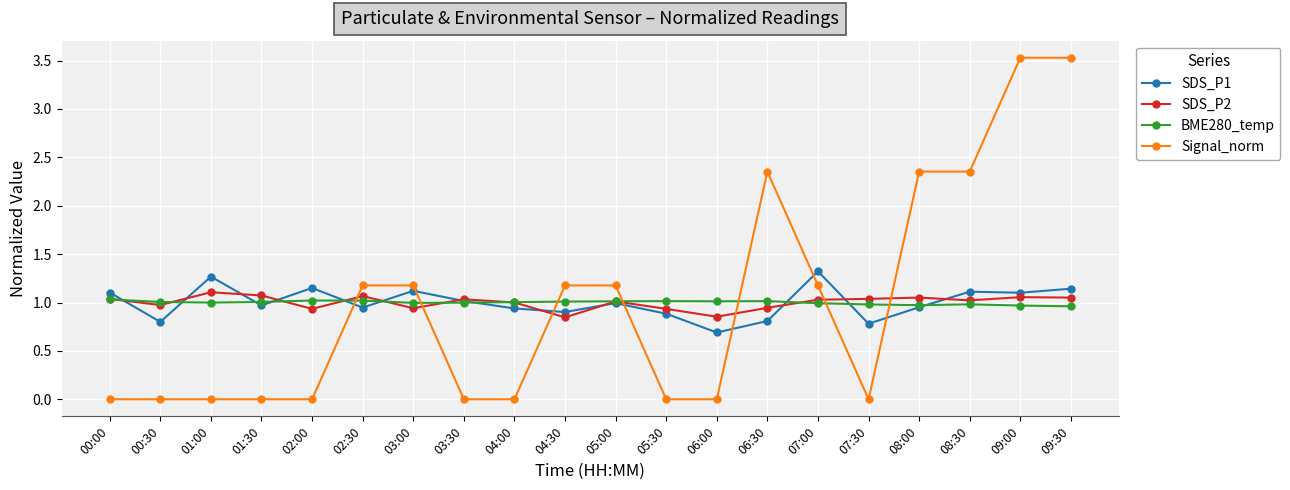

Is it true that SDS_P2 equals 1.0 at 00:30?

True